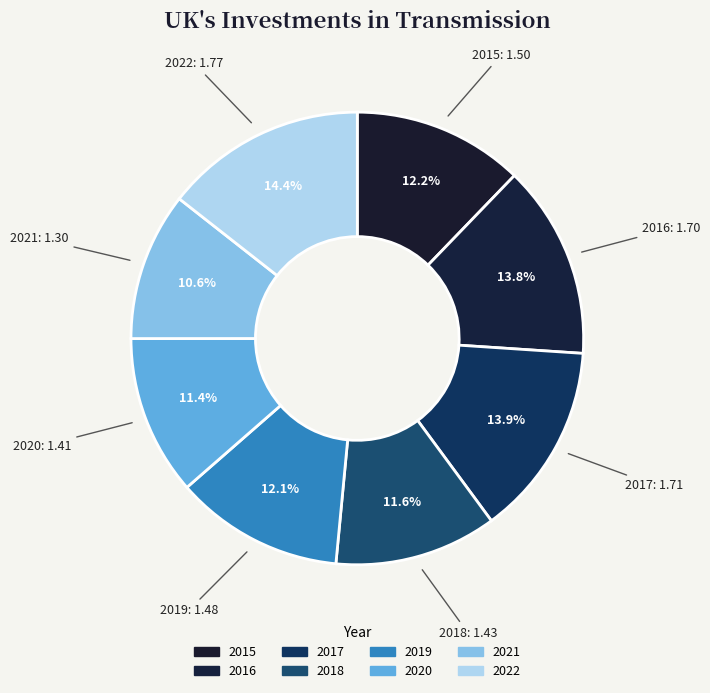

Rank the categories by value from highest to lowest.

2022, 2017, 2016, 2015, 2019, 2018, 2020, 2021